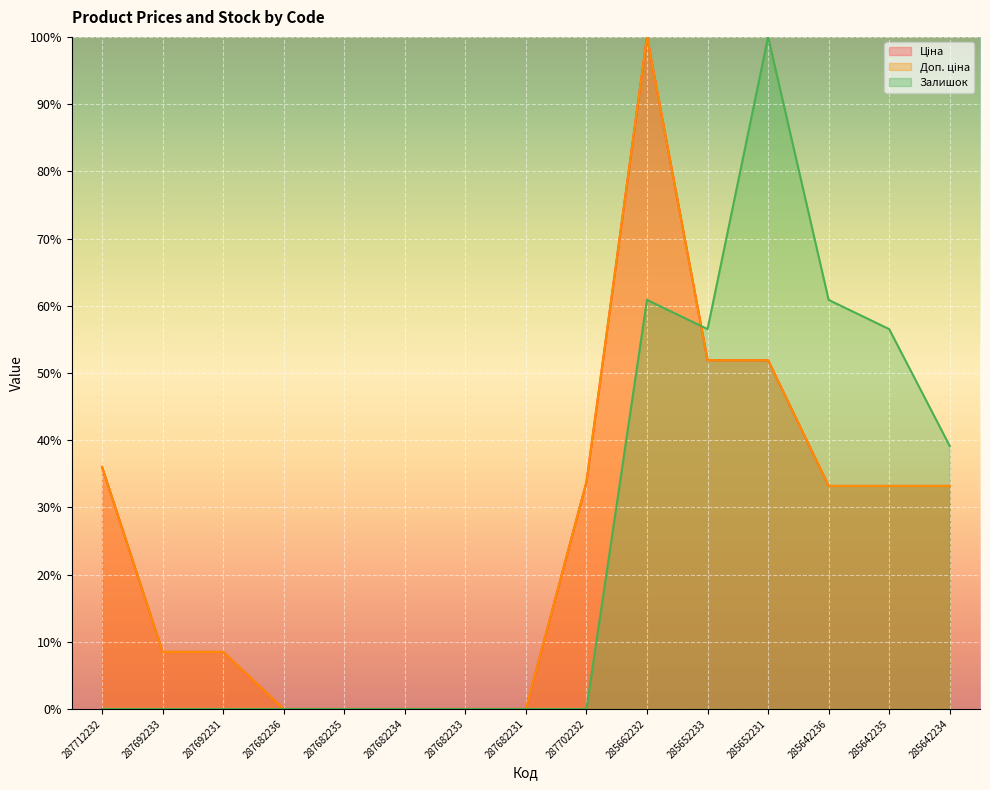

What is the difference between the highest and lowest values at 285652233?

4.6